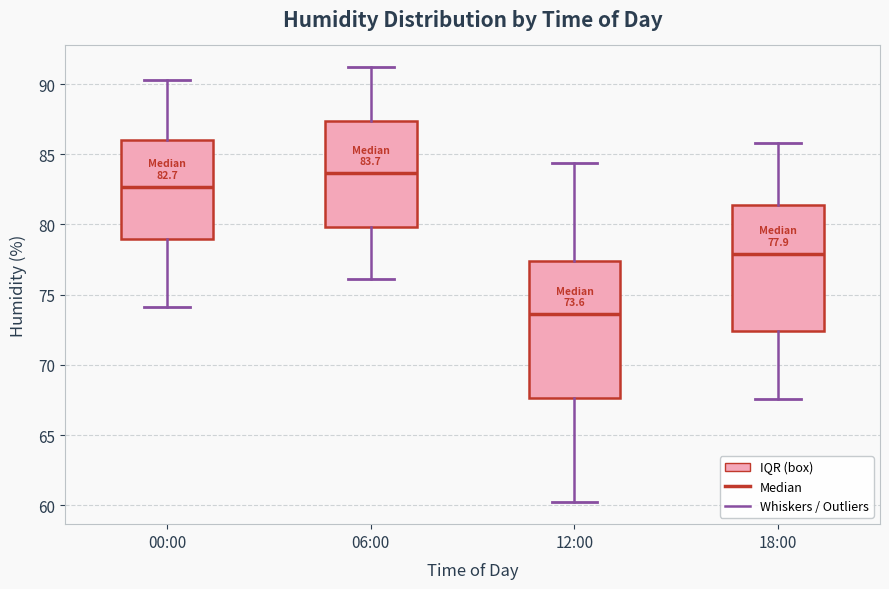

Comparing the boxes themselves (not the whiskers), which one is the tallest?

12:00